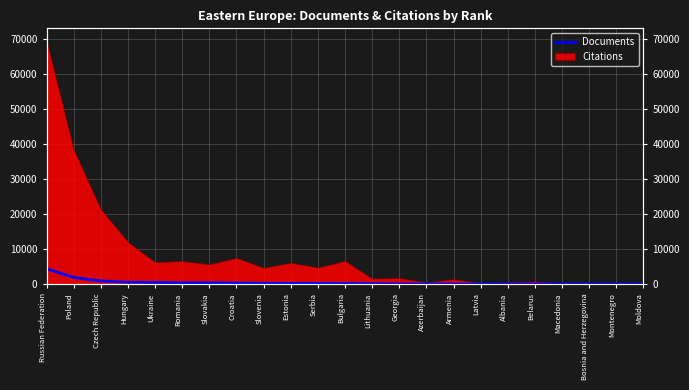

The chart shows a value of 69 at Armenia. True or false?

False